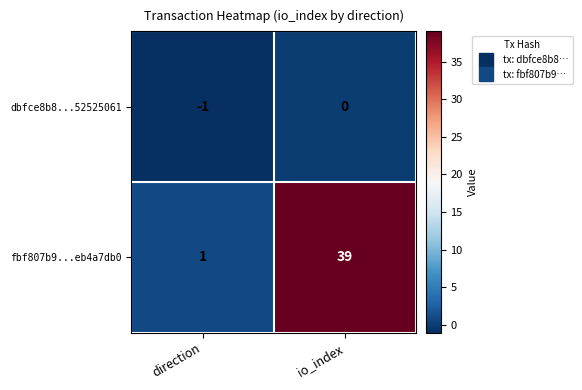

What is the difference between the fbf807b9...eb4a7db0 values at direction and io_index?

38